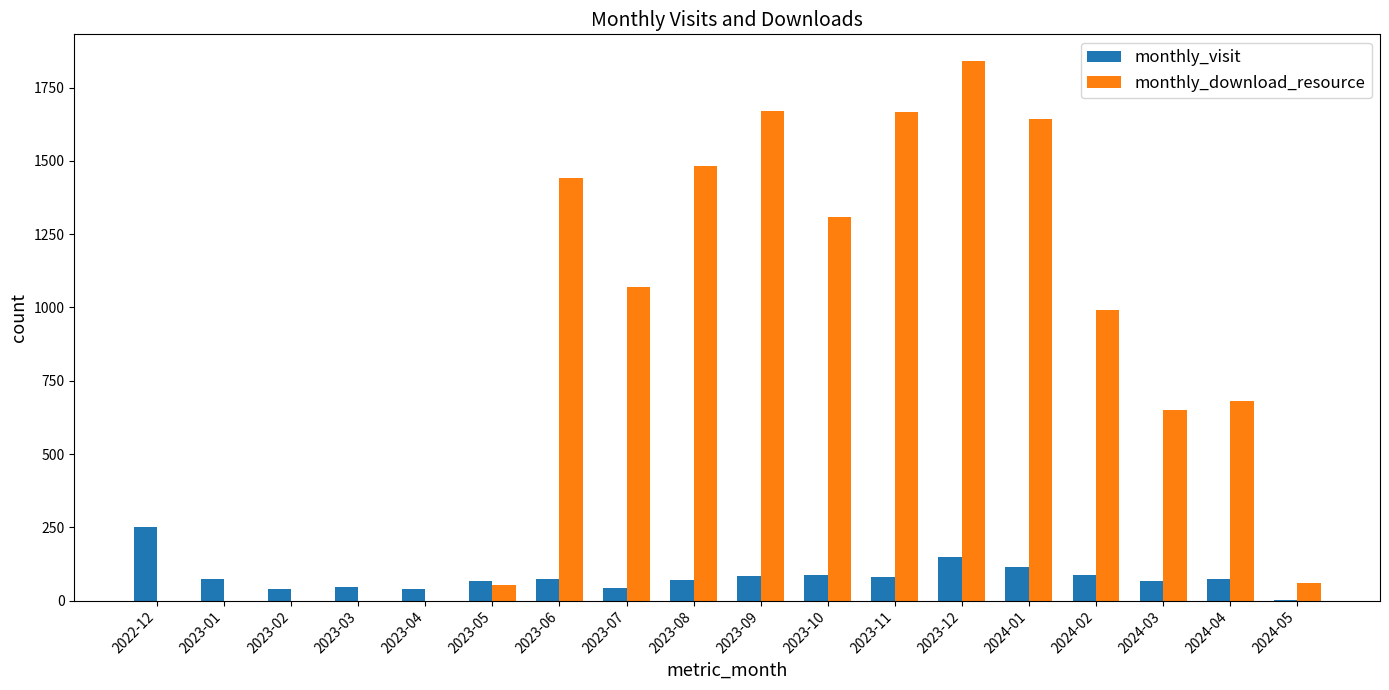

What is the average value of the monthly_visit series?

80